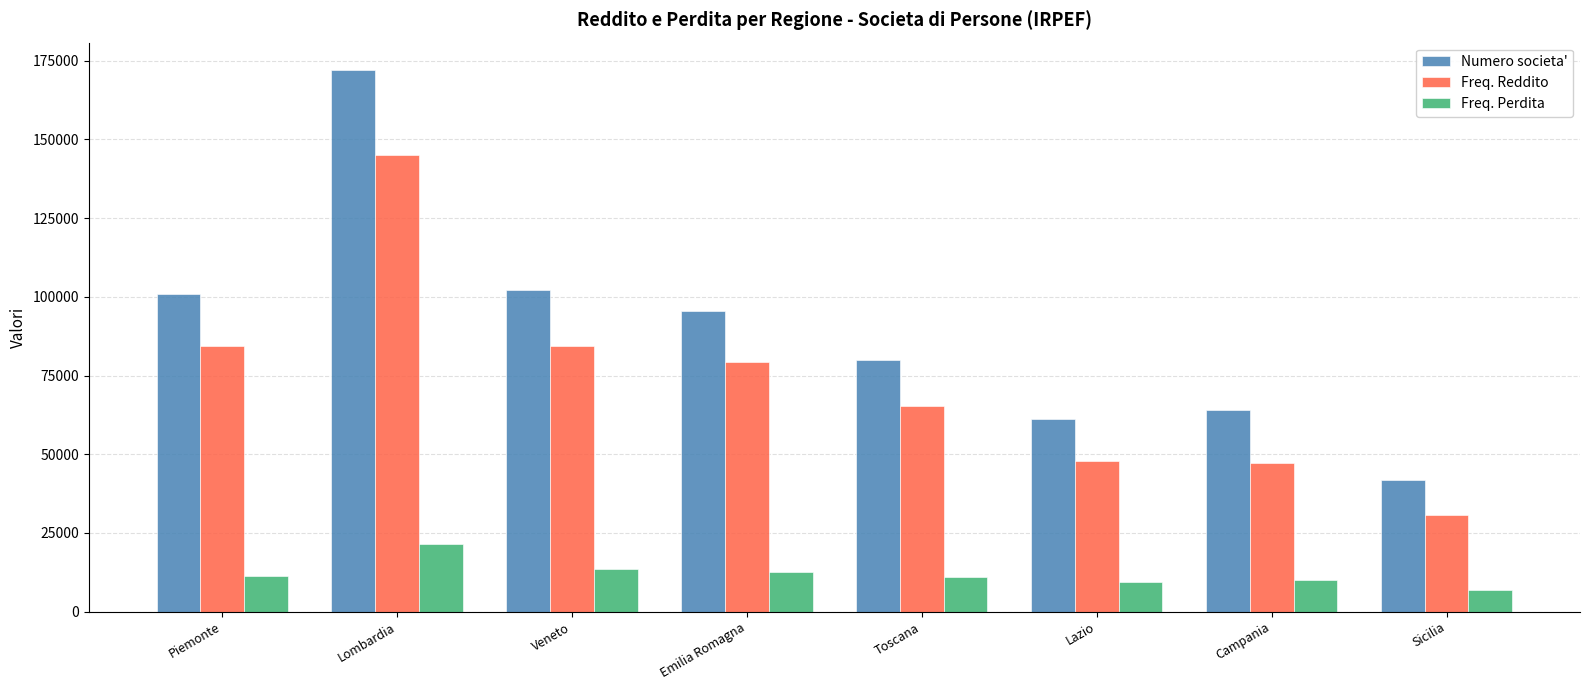

True or false: Numero societa' has a value of 64113 at Campania.

True